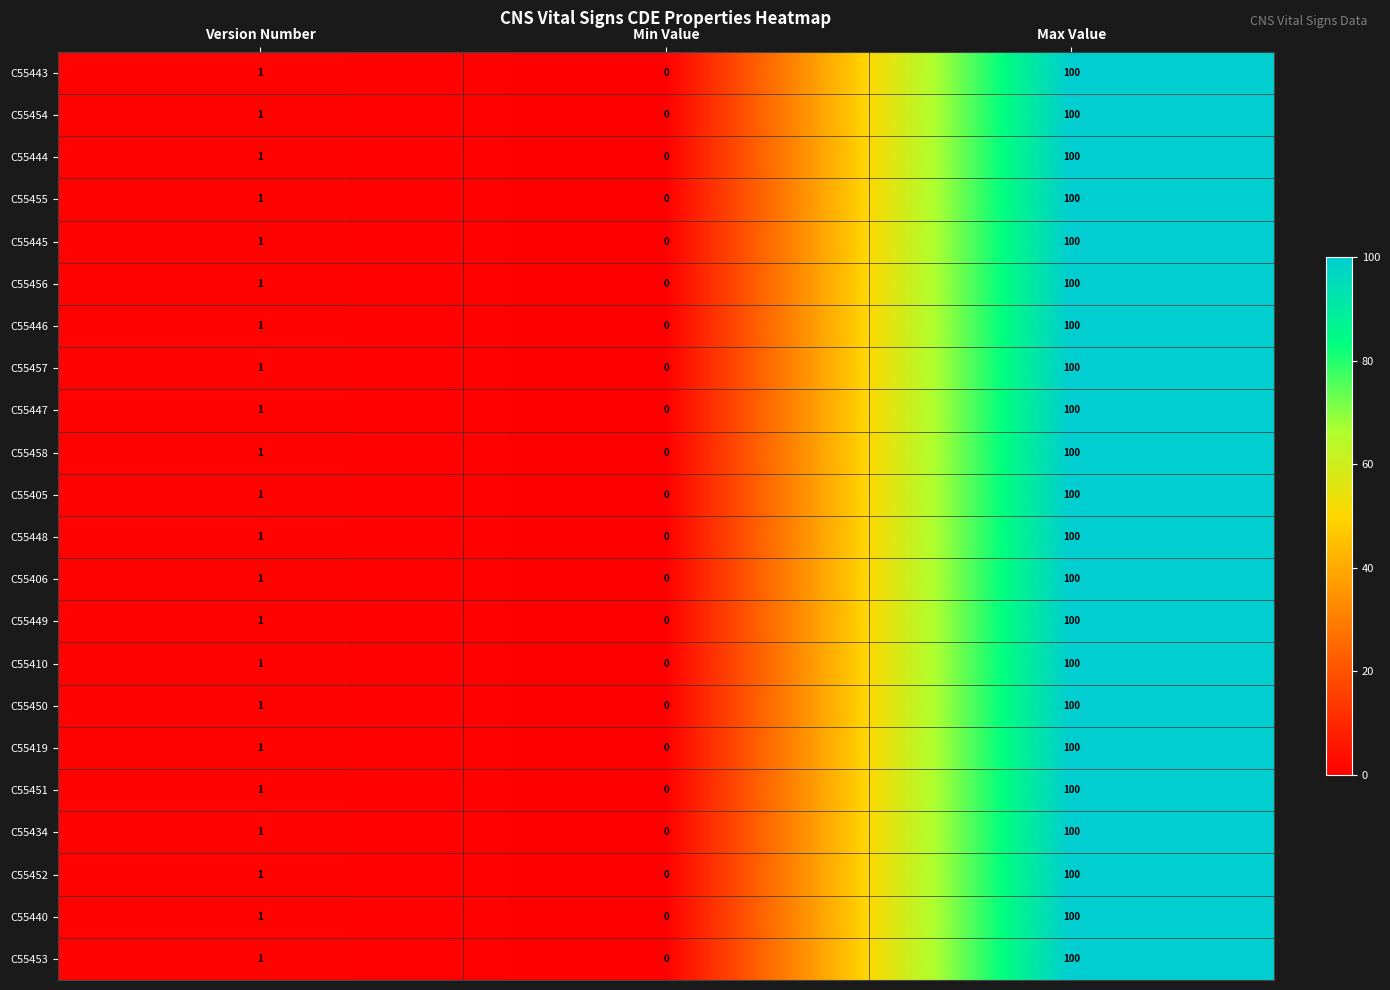

What is the difference between the C55406 values at Min Value and Max Value?

100